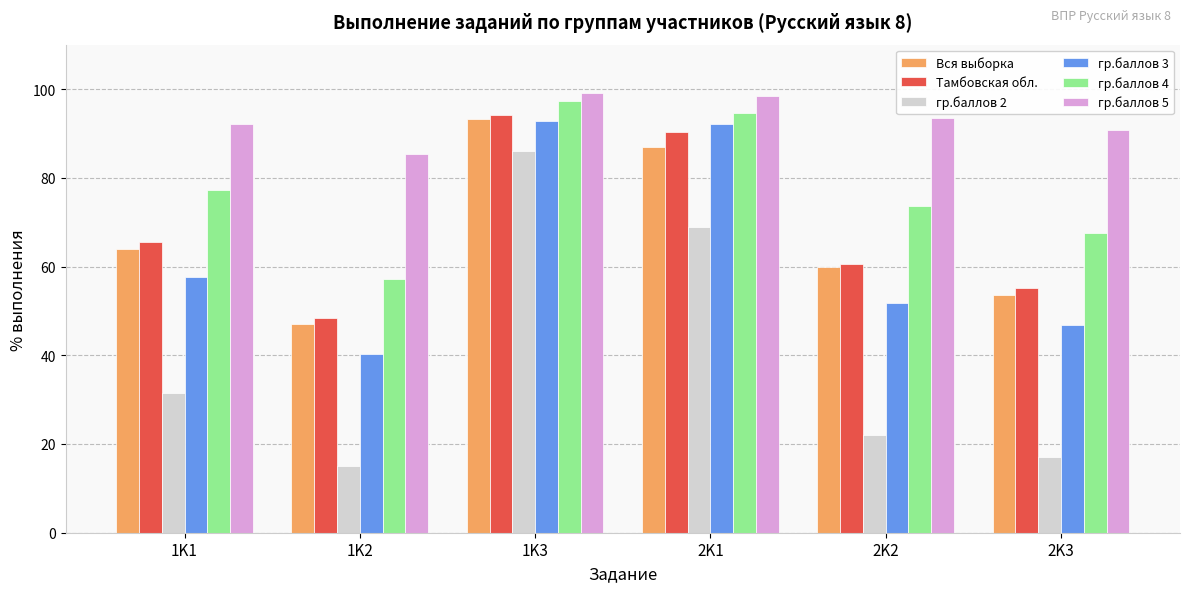

How many bars are there in each group?

6